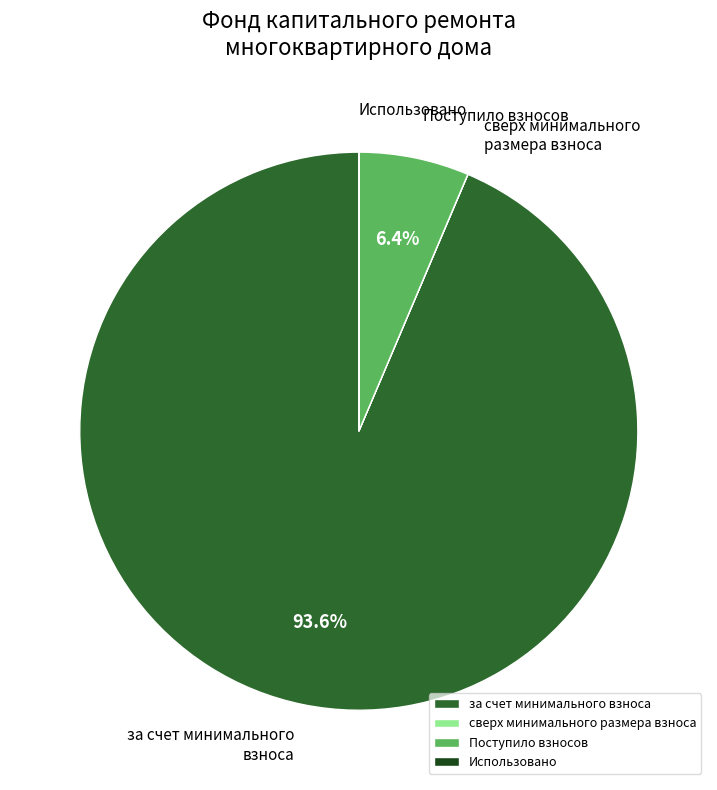

To the nearest percent, what is the average slice percentage?

25%